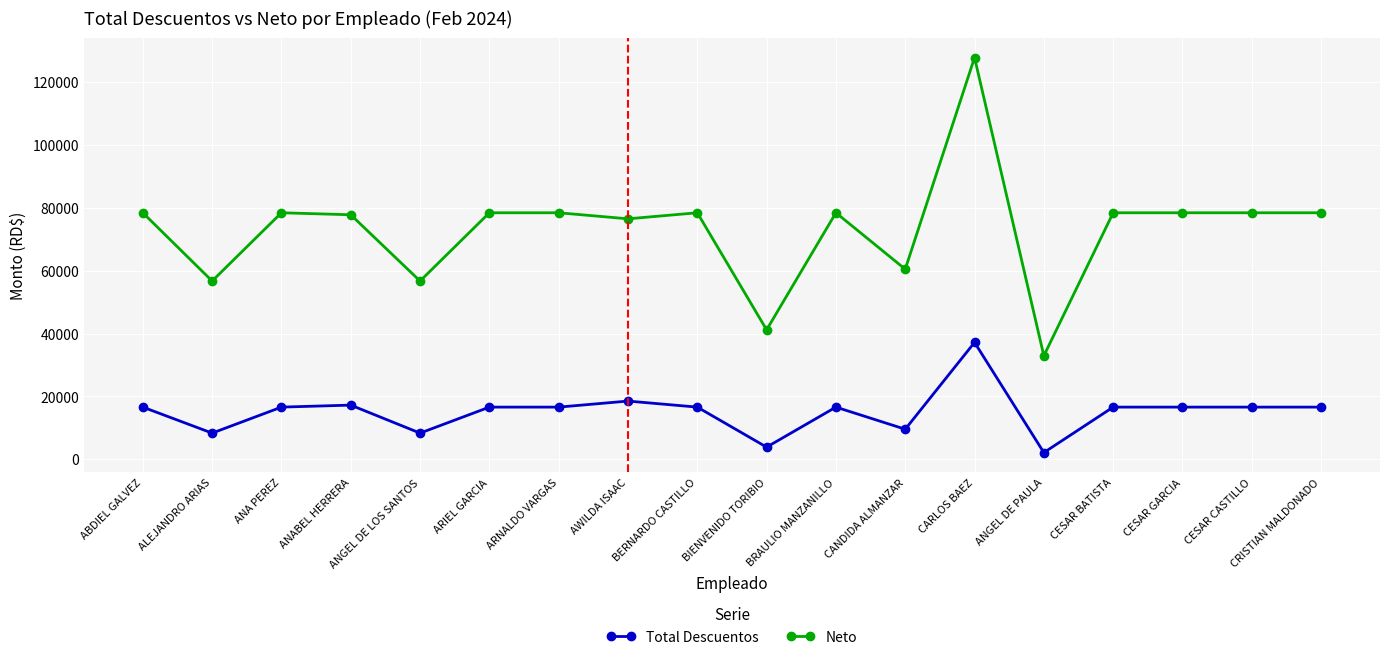

At which category does Total Descuentos reach its first local valley?

ALEJANDRO ARIAS